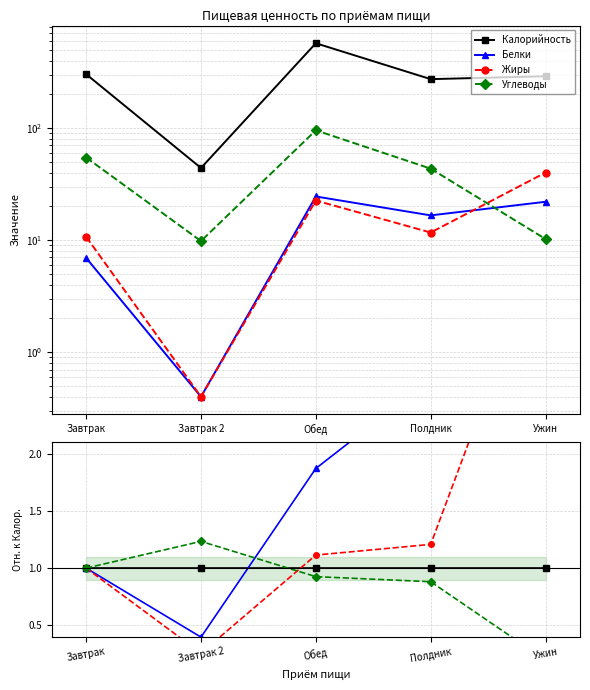

Which series ends up on top after the final intersection of Калорийность and Углеводы?

Калорийность